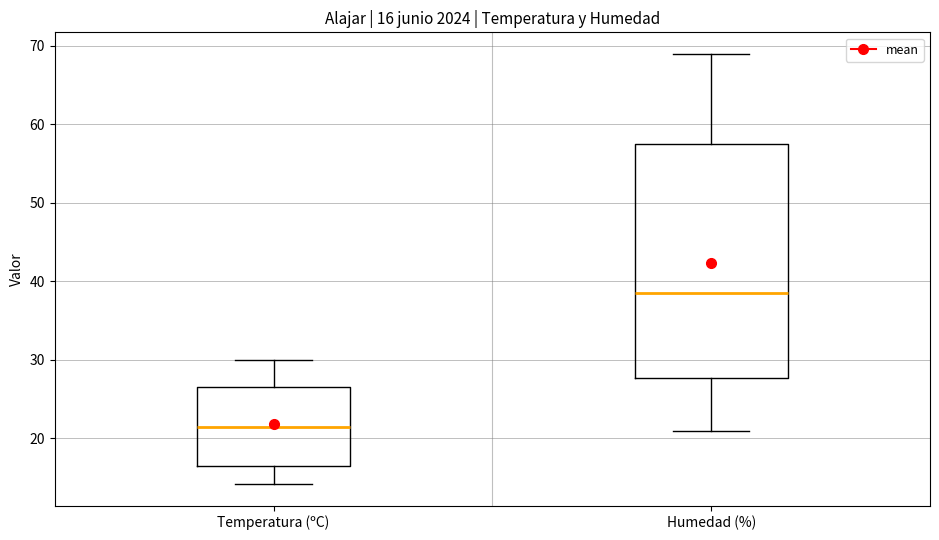

Which box has the lowest median line?

Temperatura (ºC)